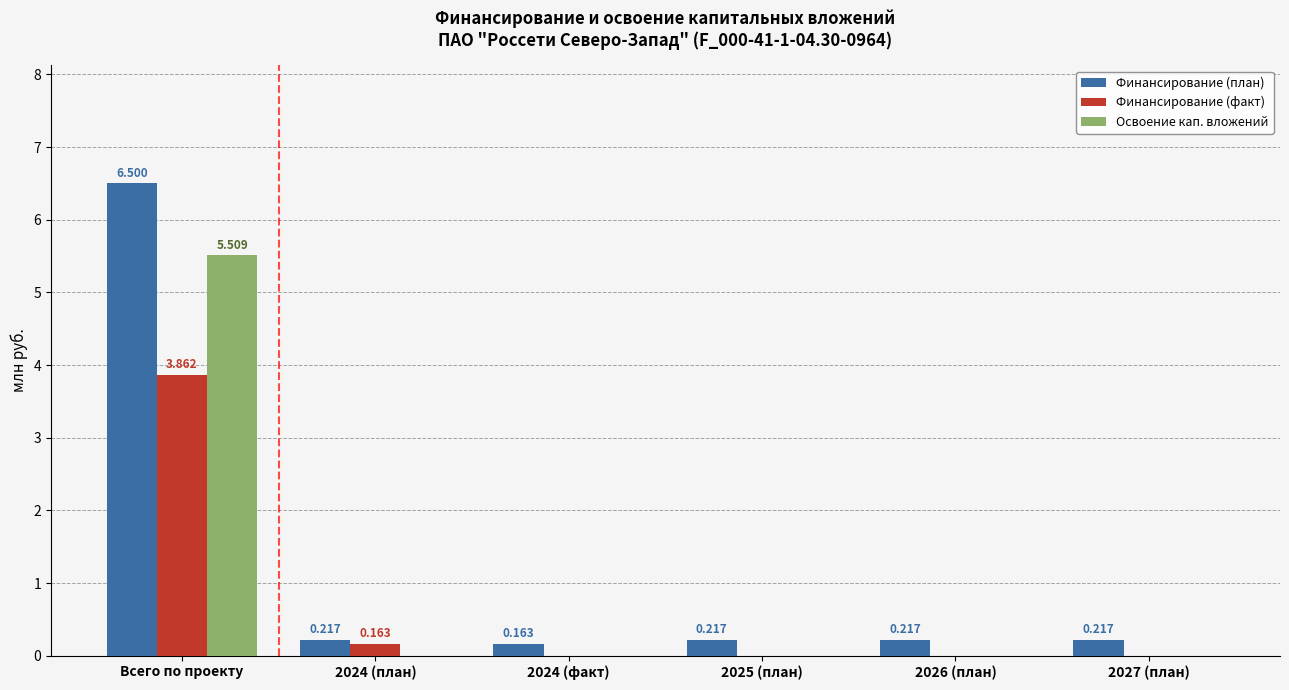

What is the sum of all Финансирование (факт) values?

4.0